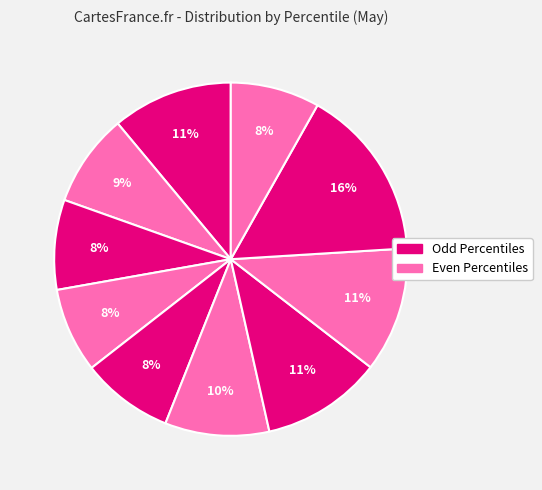

To the nearest percent, what is the average slice percentage?

10%